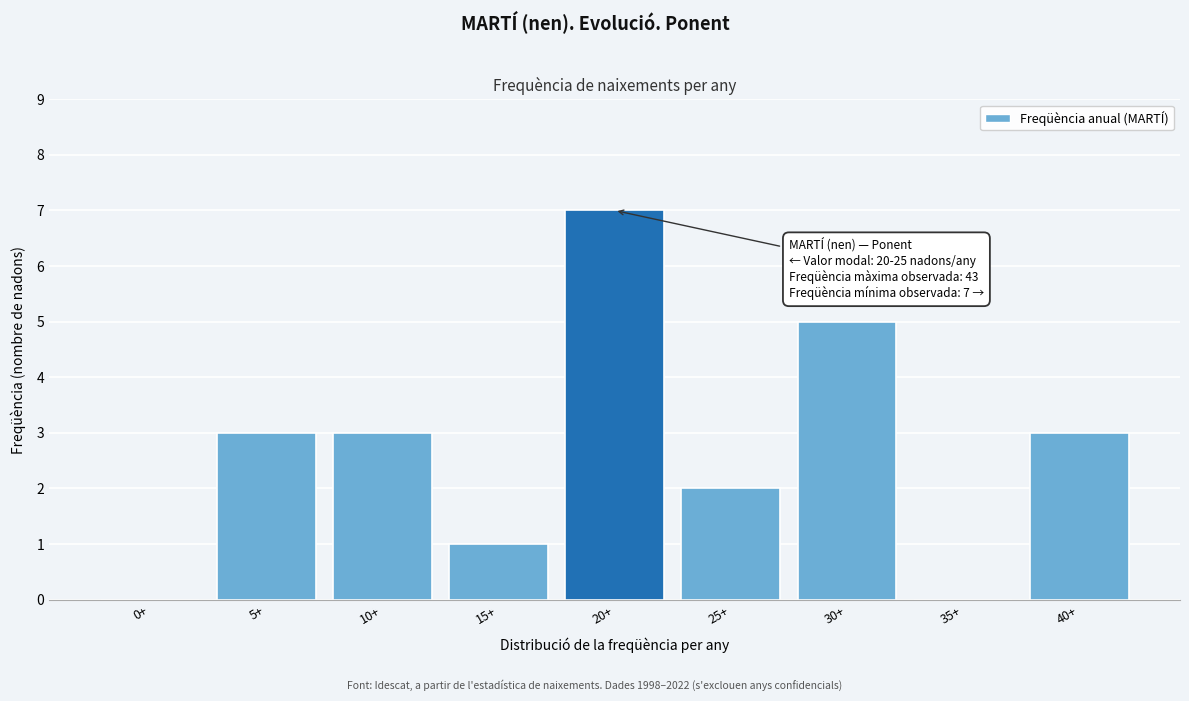

Reading left to right, what are all the values shown in this chart?

0+=0	5+=3	10+=3	15+=1	20+=7	25+=2	30+=5	35+=0	40+=3